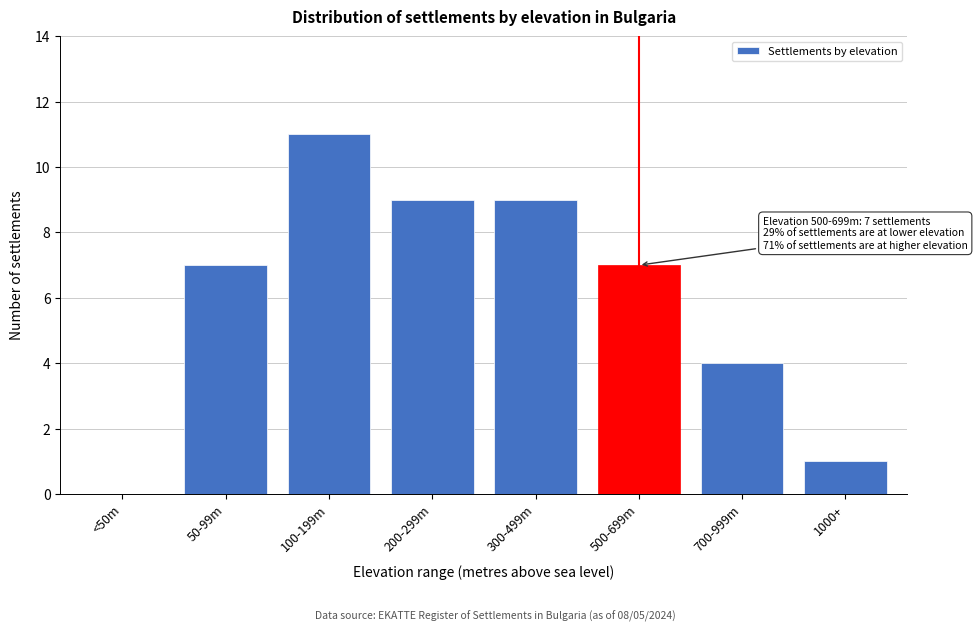

Reading right to left, list all the values displayed in this chart.

1000+=1	700-999m=4	500-699m=7	300-499m=9	200-299m=9	100-199m=11	50-99m=7	<50m=0